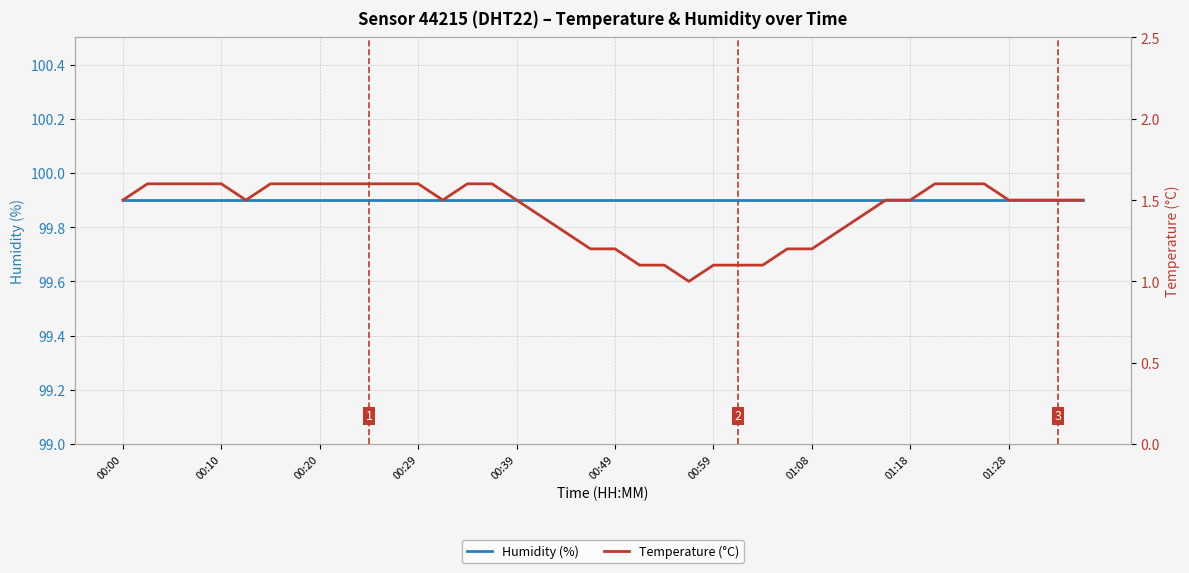

The value of Temperature (°C) at 00:59 is 0.4. True or false?

False